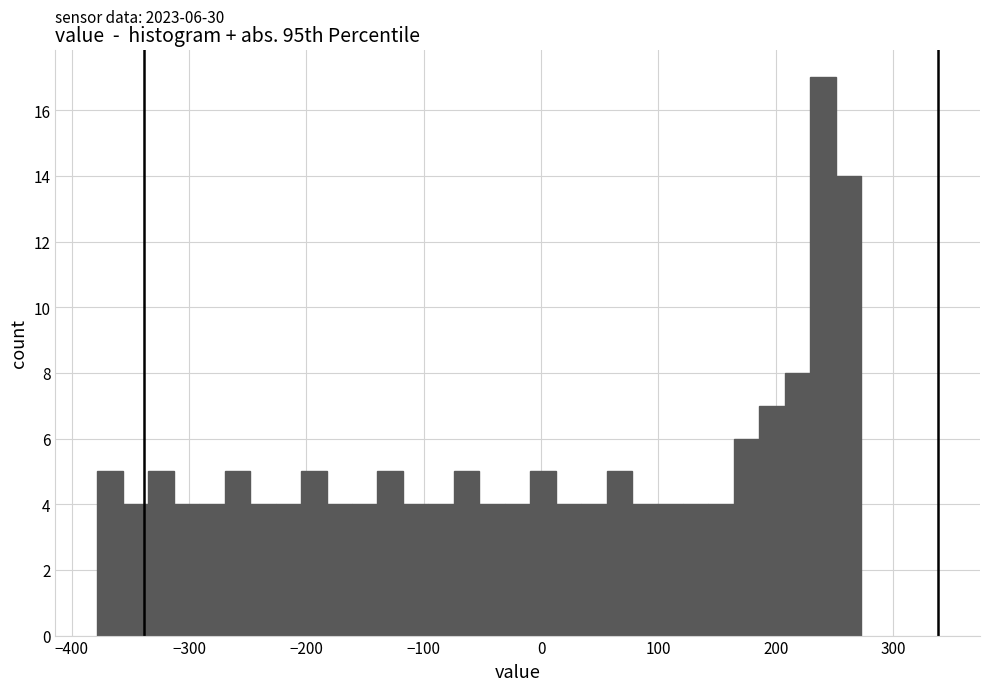

Around what value on the x-axis is the tallest bar? Give the approximate position of its centre, as read against the axis.

240